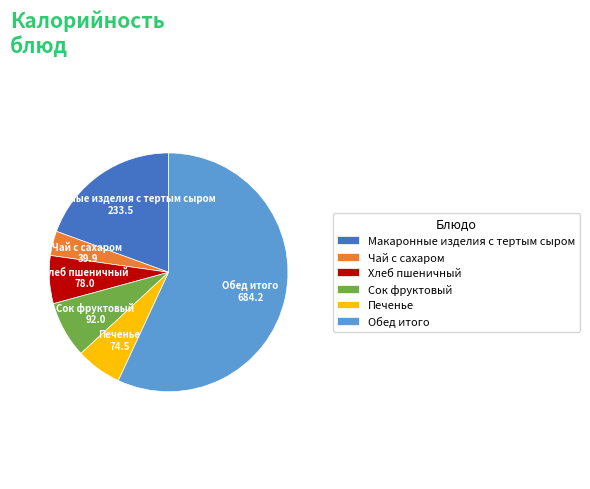

What is the majority slice?

Обед итого